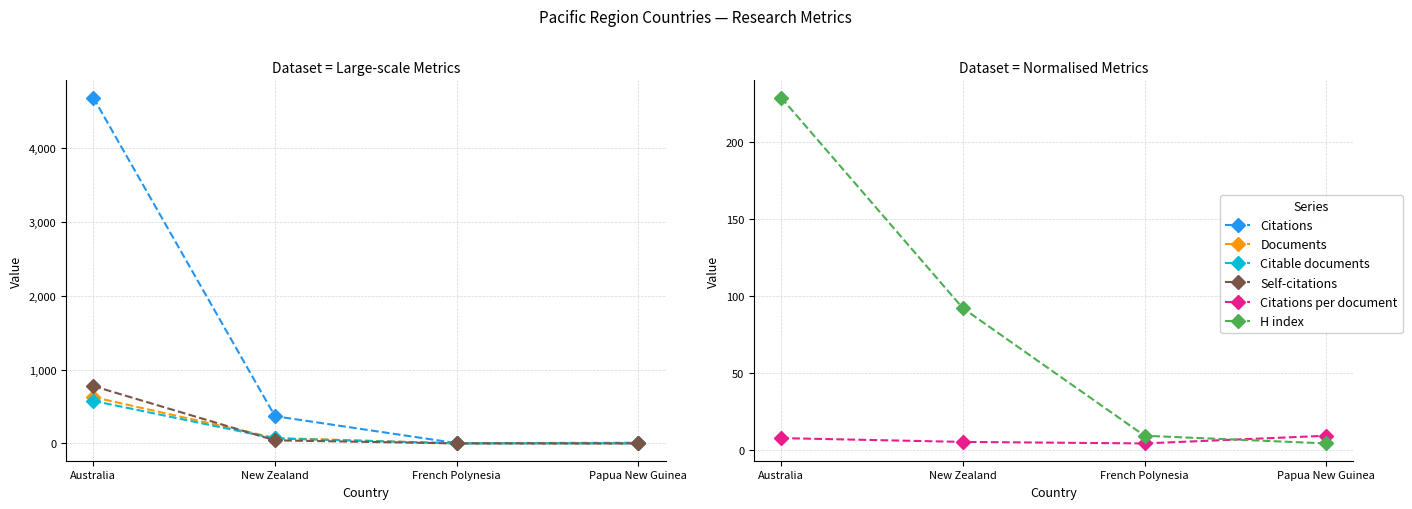

What is the sum of the Citations values at Papua New Guinea and French Polynesia?

13.0